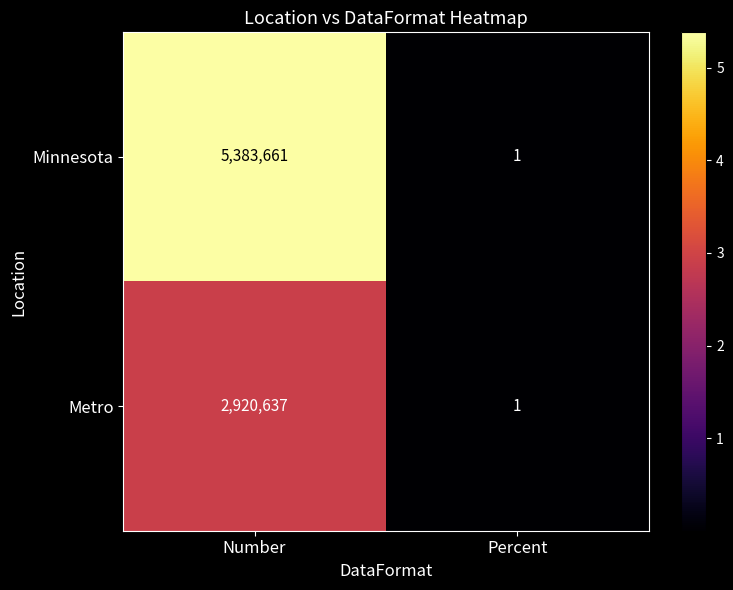

Rank the series by their maximum value, from lowest to highest.

Metro, Minnesota